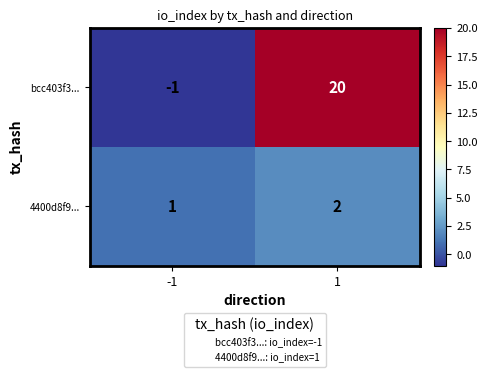

True or false: bcc403f3... has a value of 6 at 1.

False